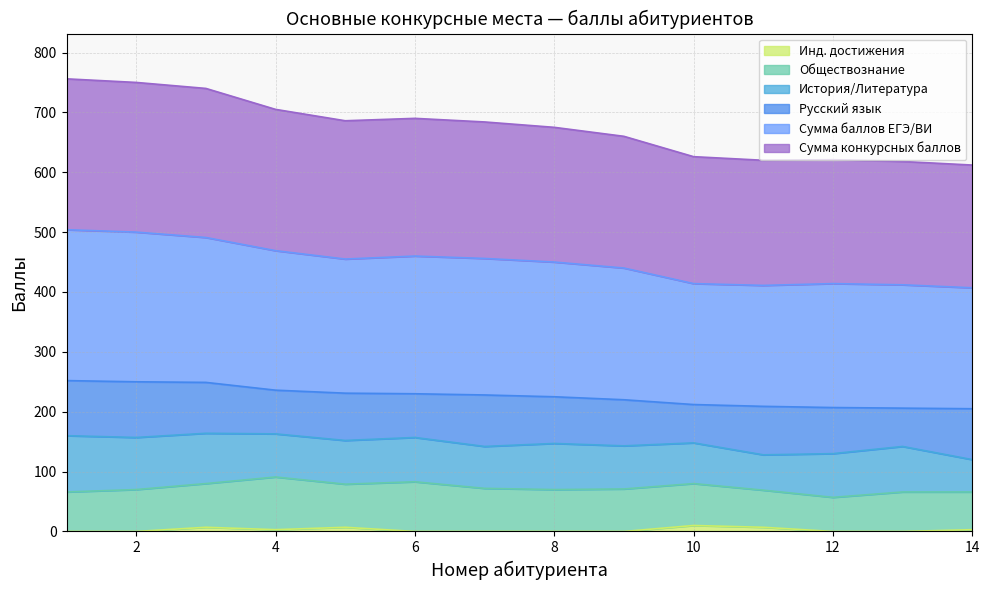

What are all the series names shown in the legend?

Инд. достижения, Обществознание, История/Литература, Русский язык, Сумма баллов ЕГЭ/ВИ, Сумма конкурсных баллов